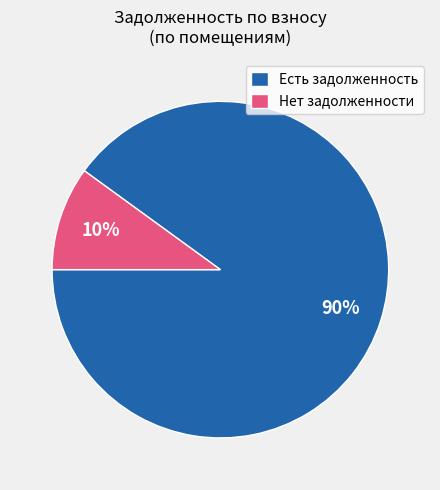

Which slice is the largest?

Есть задолженность